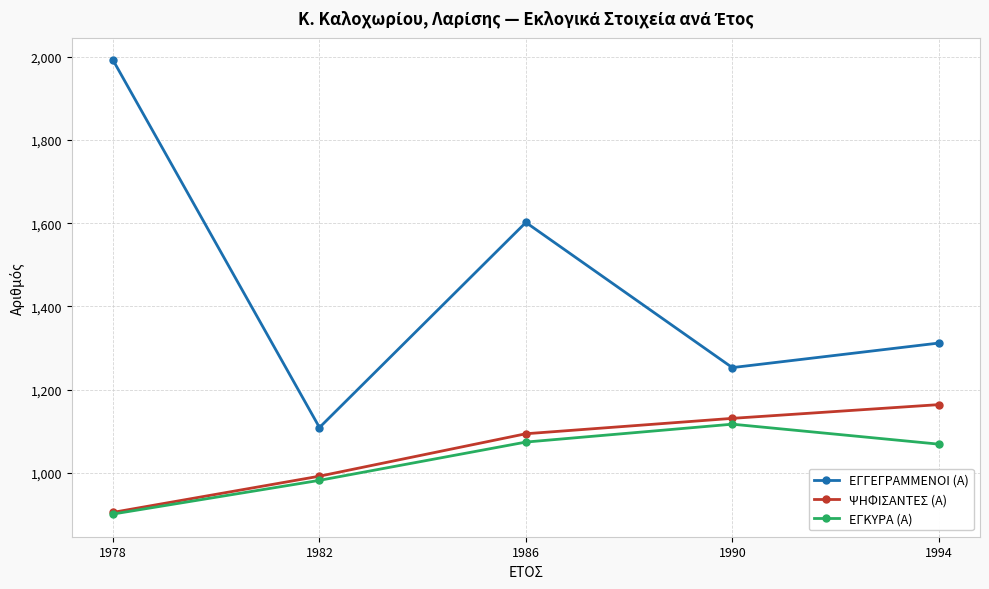

True or false: ΕΓΓΕΓΡΑΜΜΕΝΟΙ (Α) and ΨΗΦΙΣΑΝΤΕΣ (Α) intersect in this chart.

False